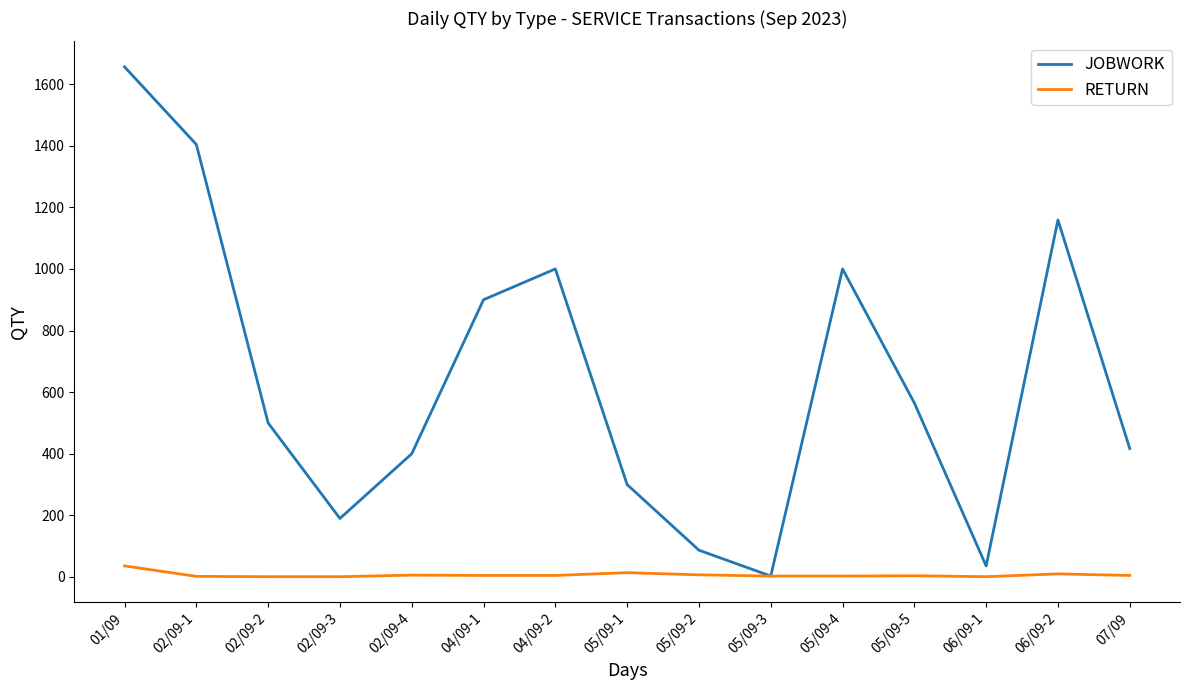

Which category has the highest value in the JOBWORK series?

01/09